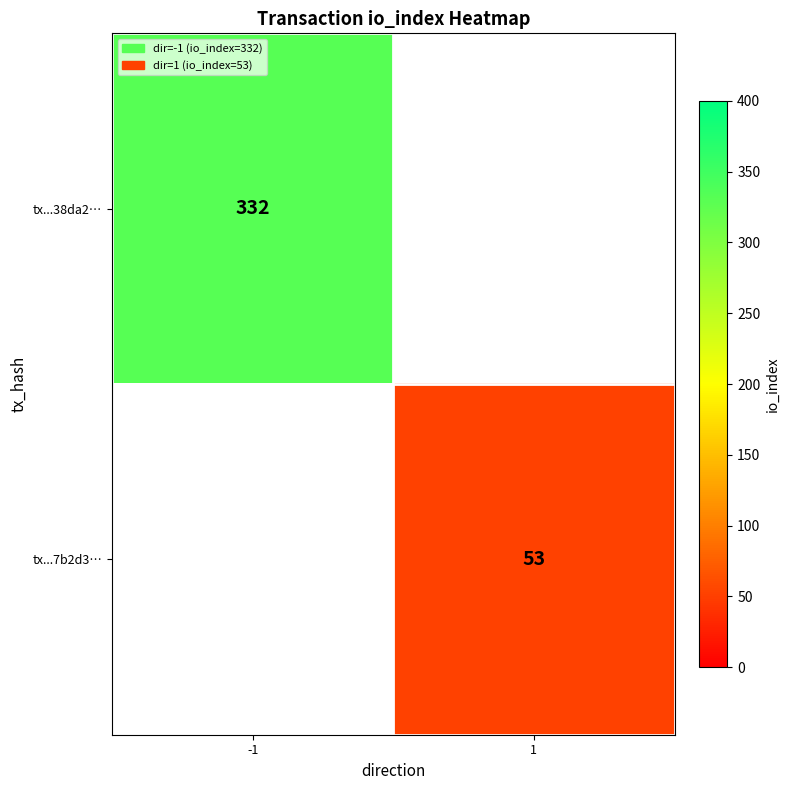

The tx...7b2d3… series shows 53 at 1. True or false?

True